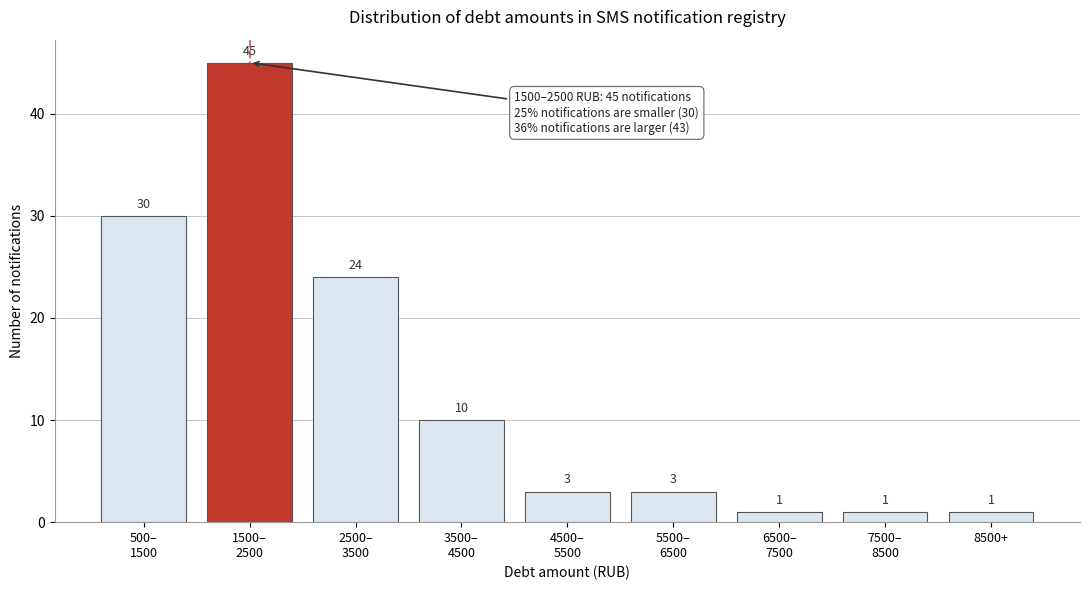

Reading left to right, extract all data points from this chart.

30	45	24	10	3	3	1	1	1